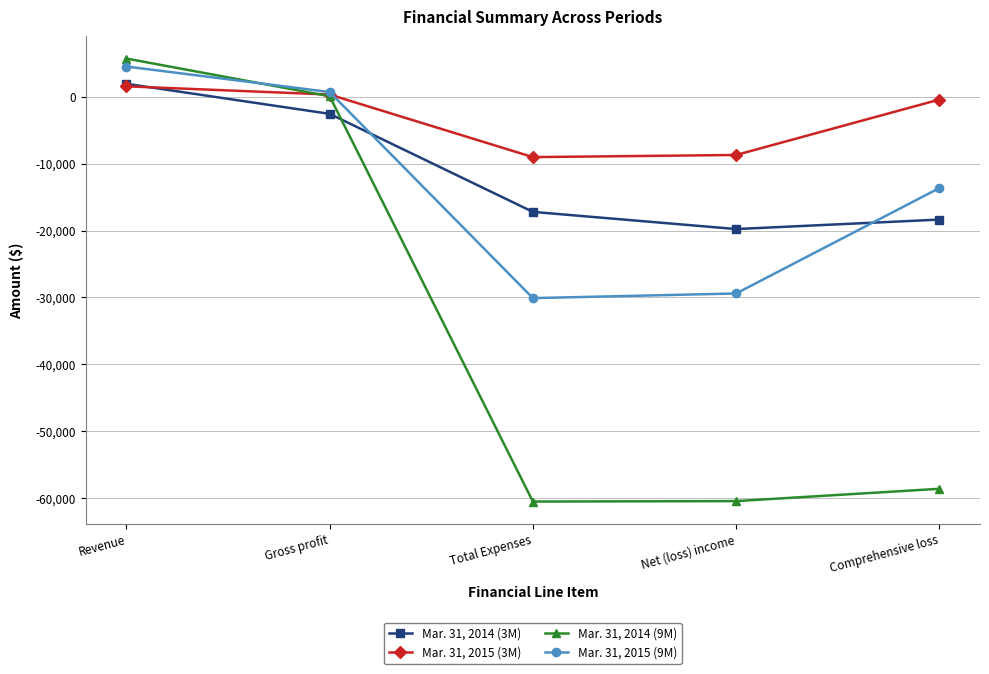

At which category is the sum across all series the highest?

Revenue